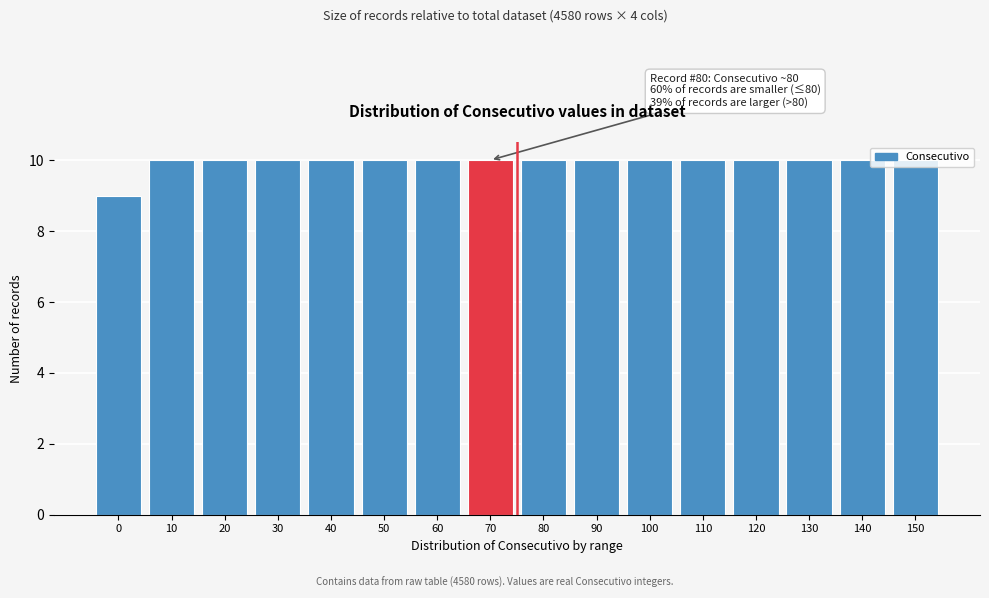

True or false: the data shows 18 at 110.

False